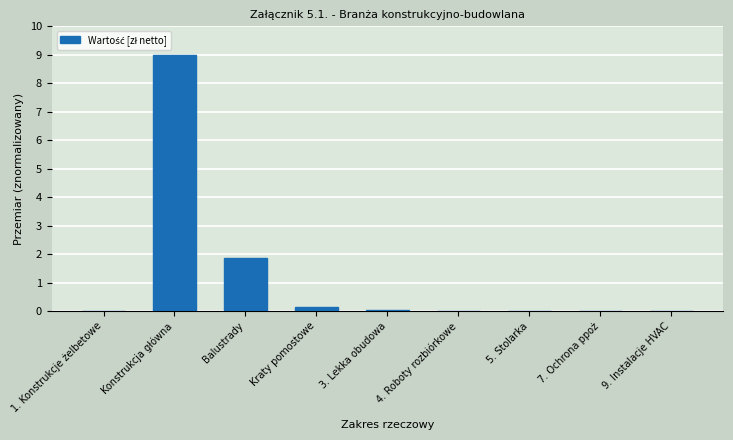

The chart shows a value of 1.9 at Balustrady. True or false?

True